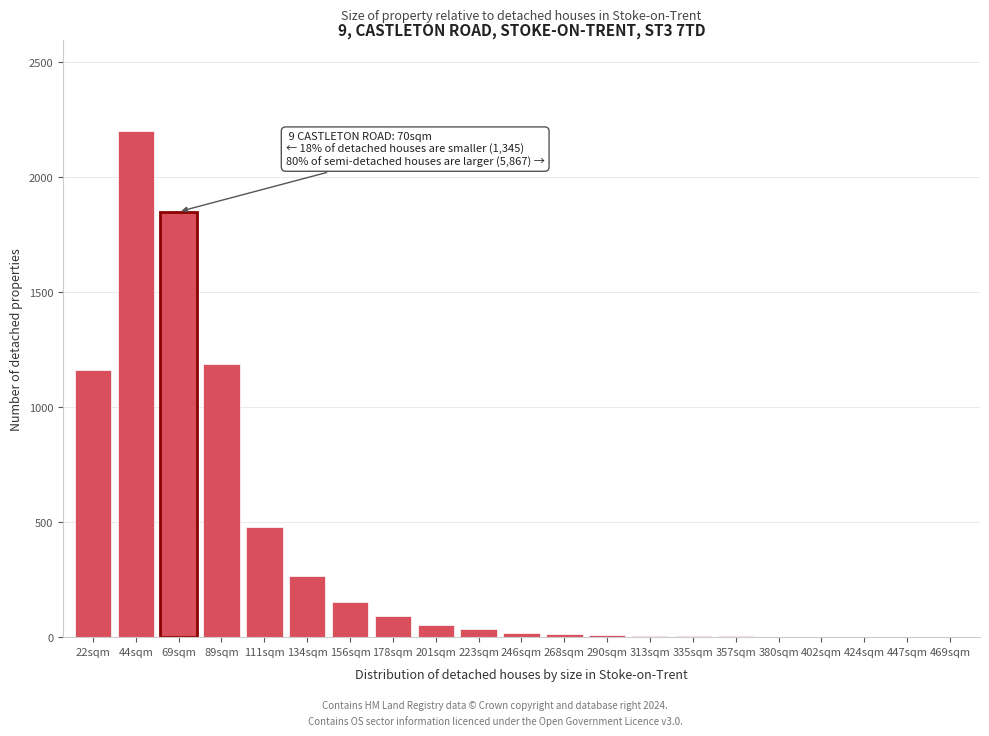

What is the greatest value displayed?

2200